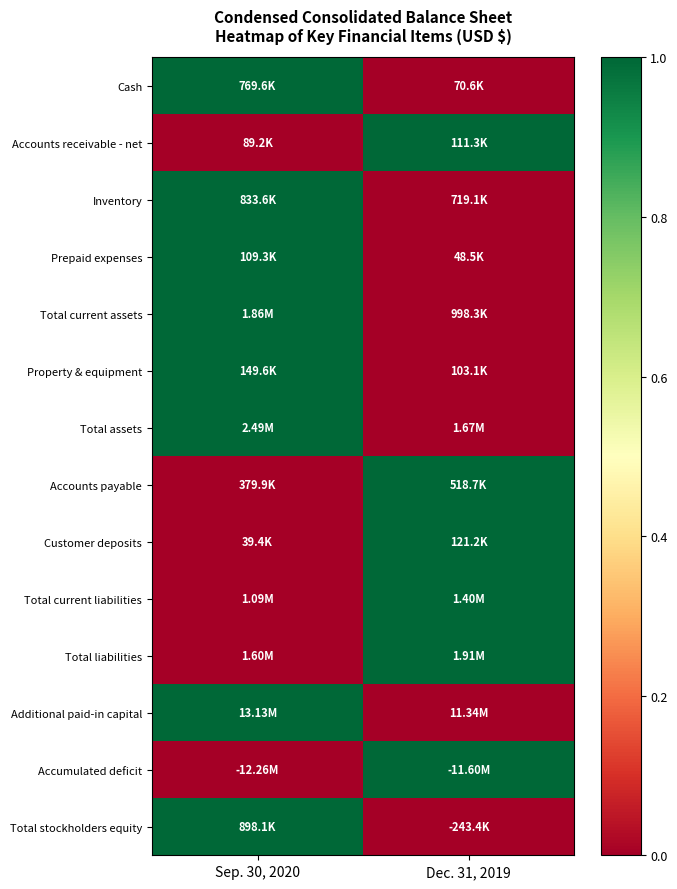

At which category is the sum across all series the highest?

Sep. 30, 2020